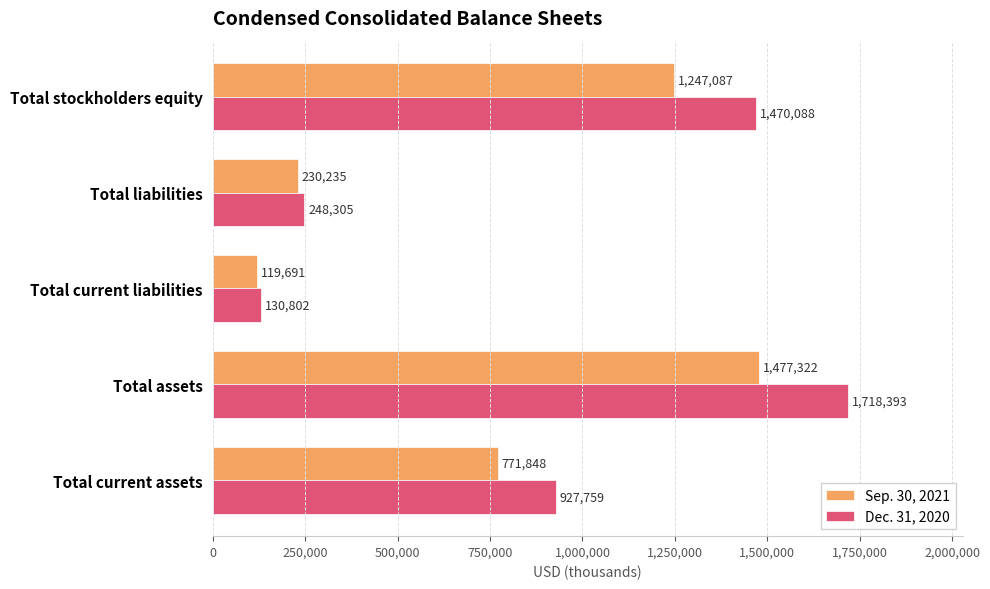

List the labels in order of Sep. 30, 2021 value, largest first.

Total assets, Total stockholders equity, Total current assets, Total liabilities, Total current liabilities